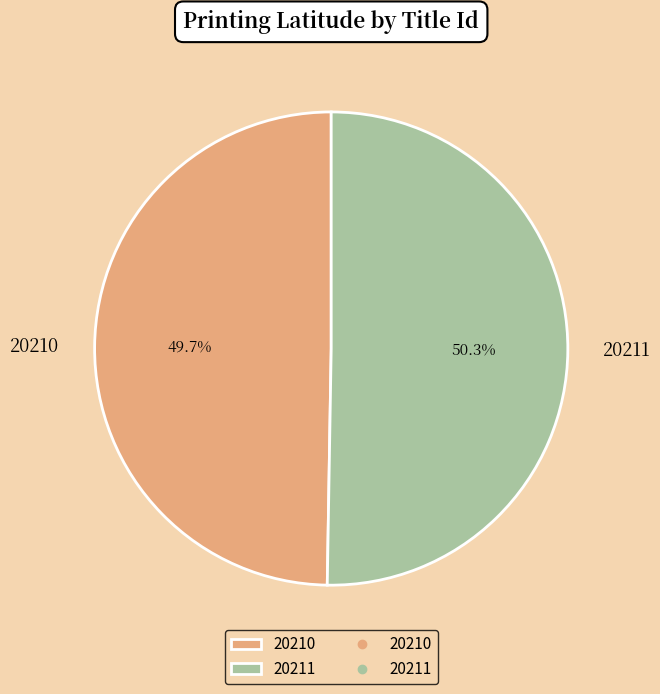

Which has a higher value, 20211 or 20210?

20211